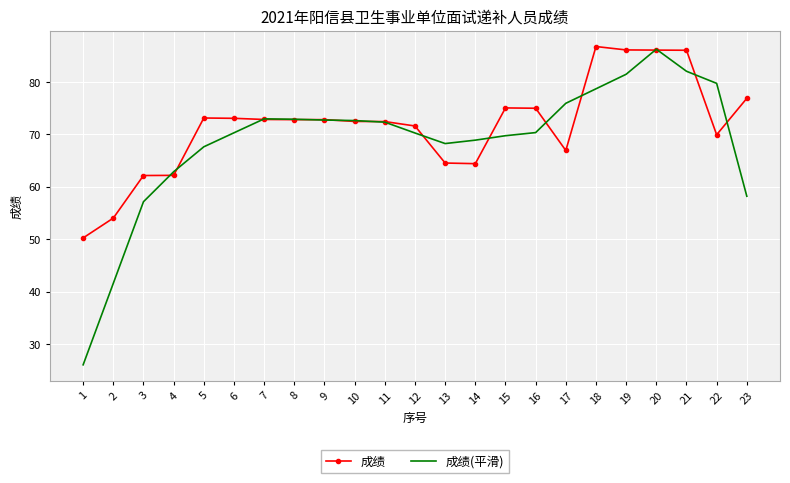

At which category is the sum across all series the highest?

20